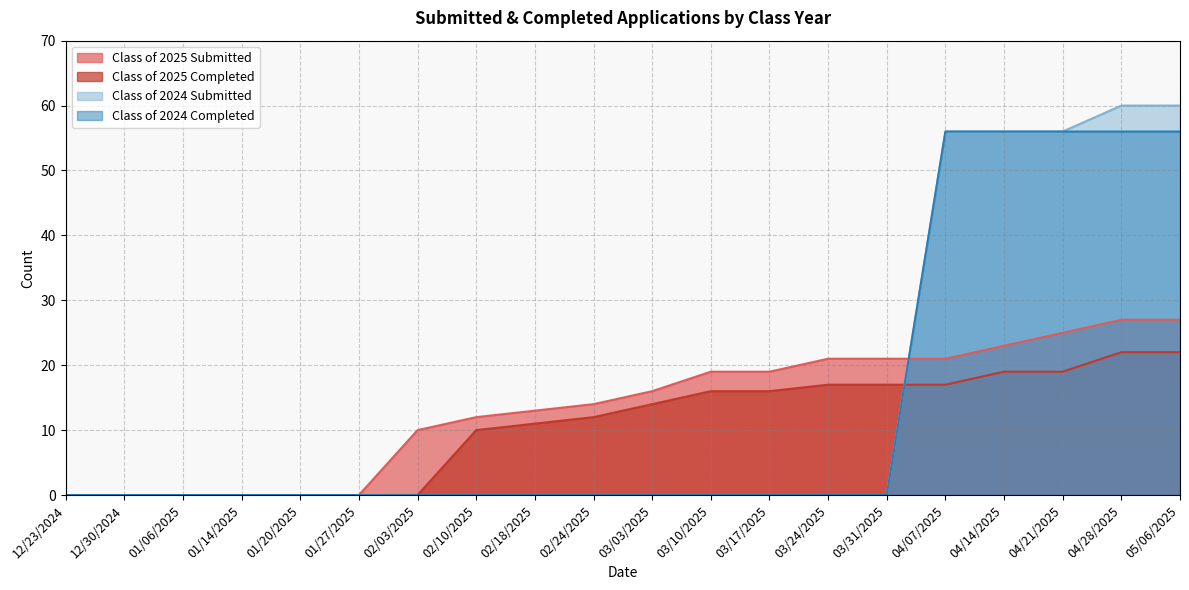

How many categories are shown in the chart?

20